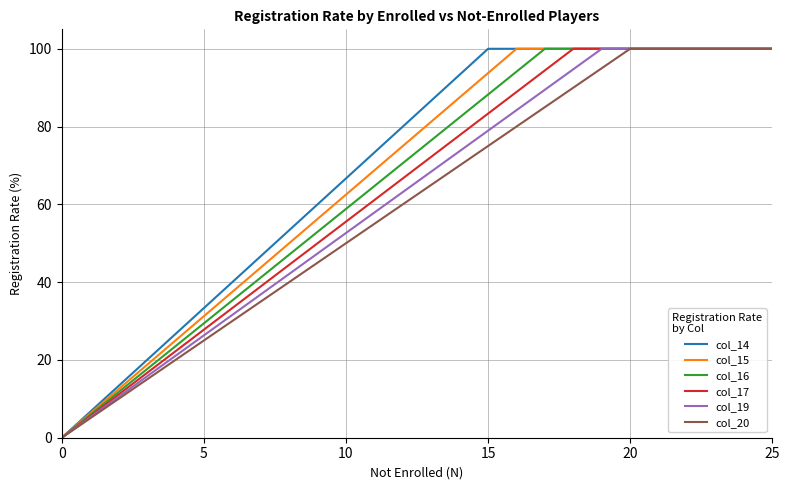

What is the maximum value shown in the chart?

100.0